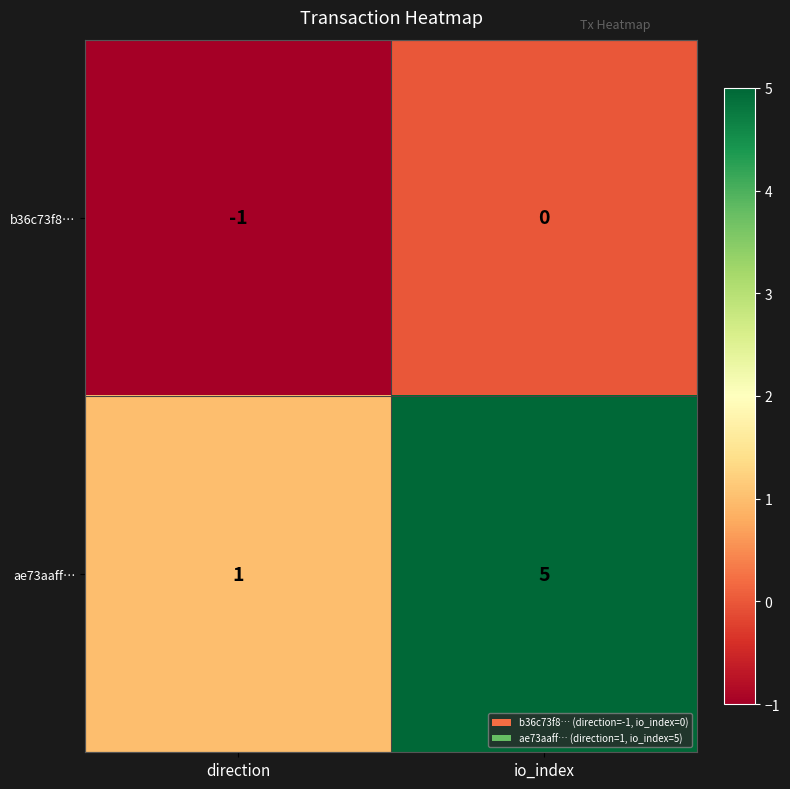

Which series has the widest spread of values?

ae73aaff…